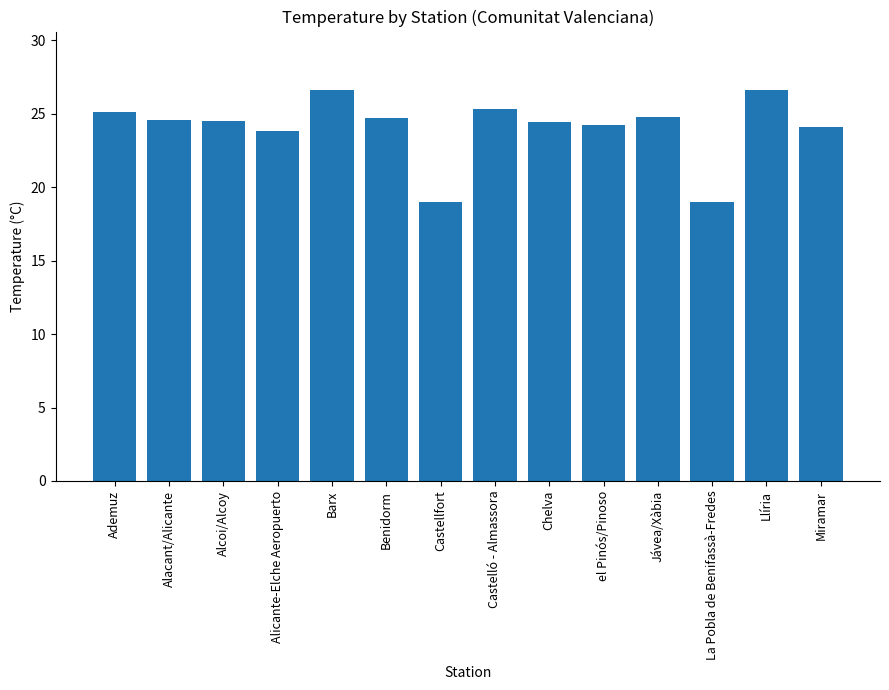

How many bars are there in total?

14